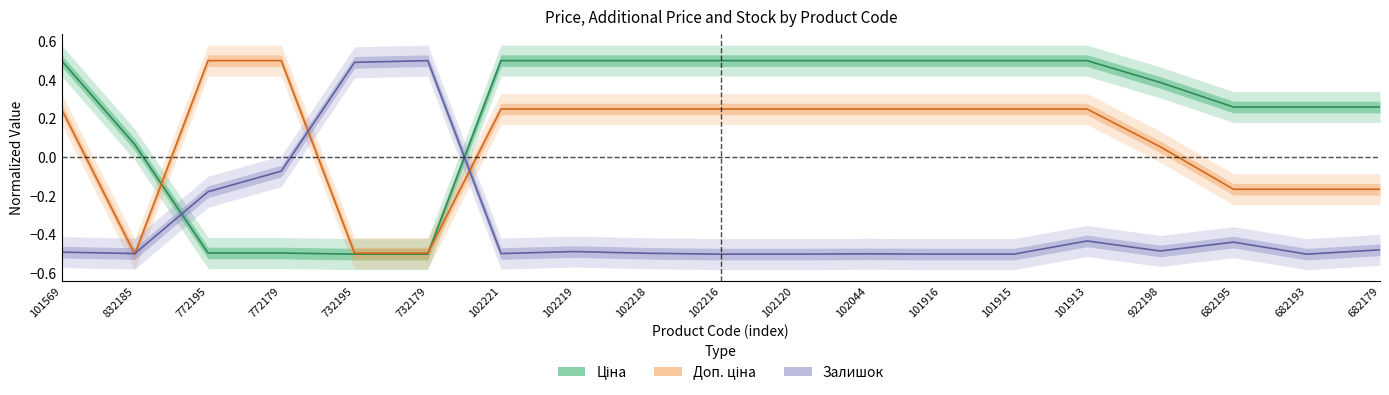

At 922198, list the series in order from largest to smallest.

Ціна, Доп. ціна, Залишок